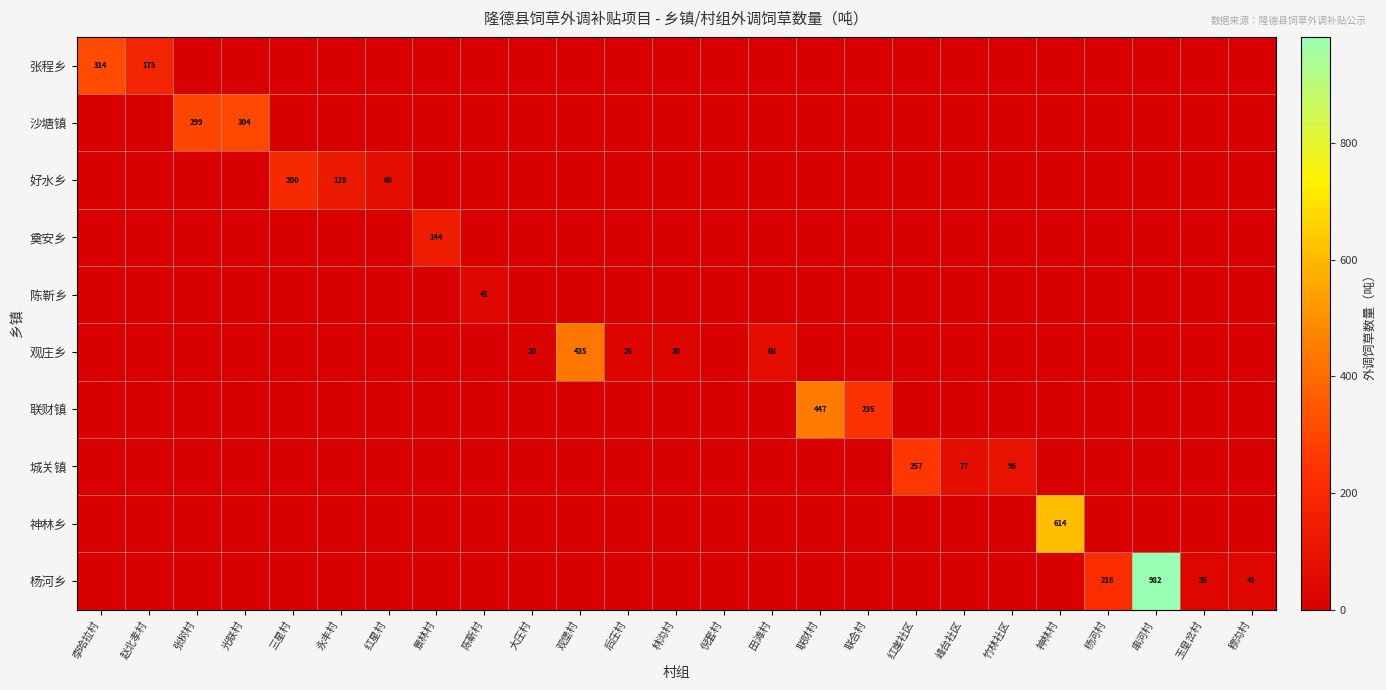

True or false: 联财镇 has a value of 217 at 联财村.

False